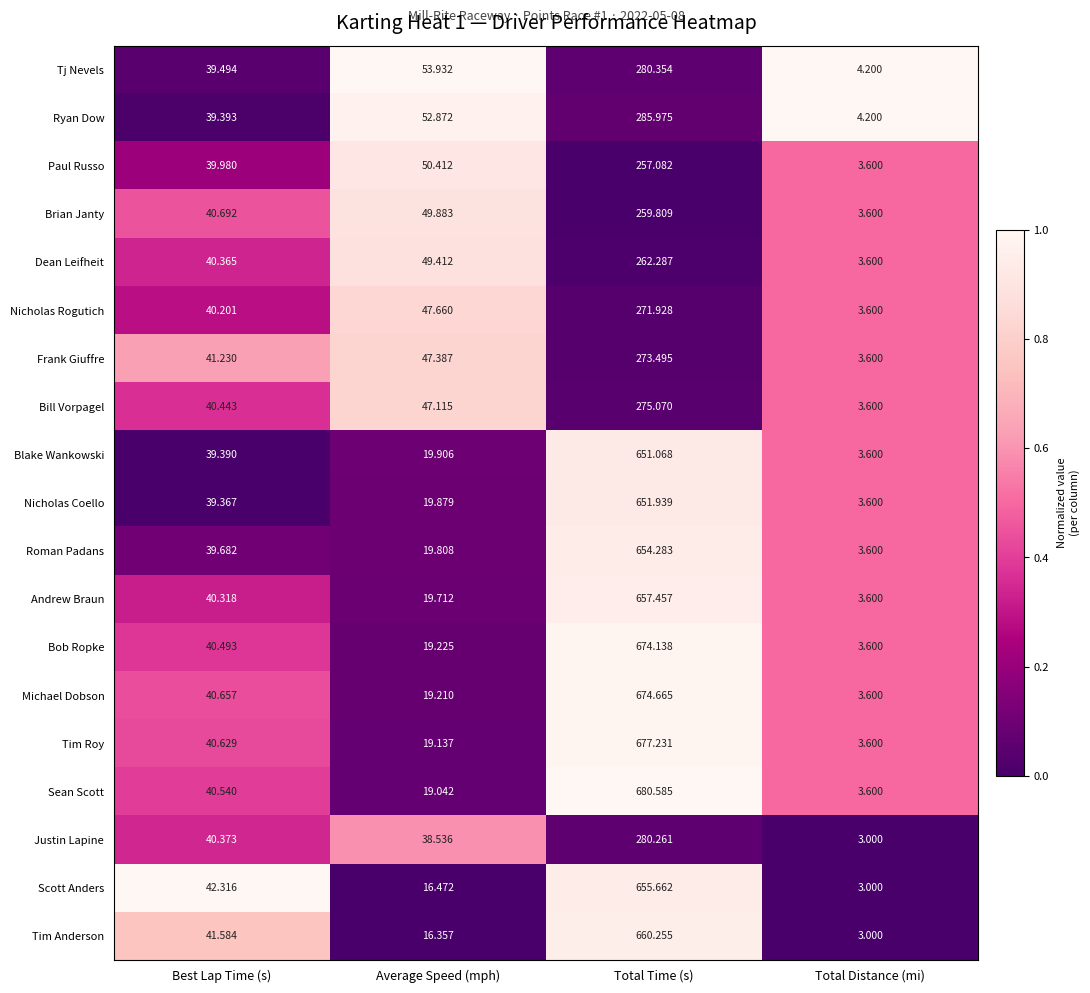

Where is Justin Lapine nearest to the value 141?

Best Lap Time (s)